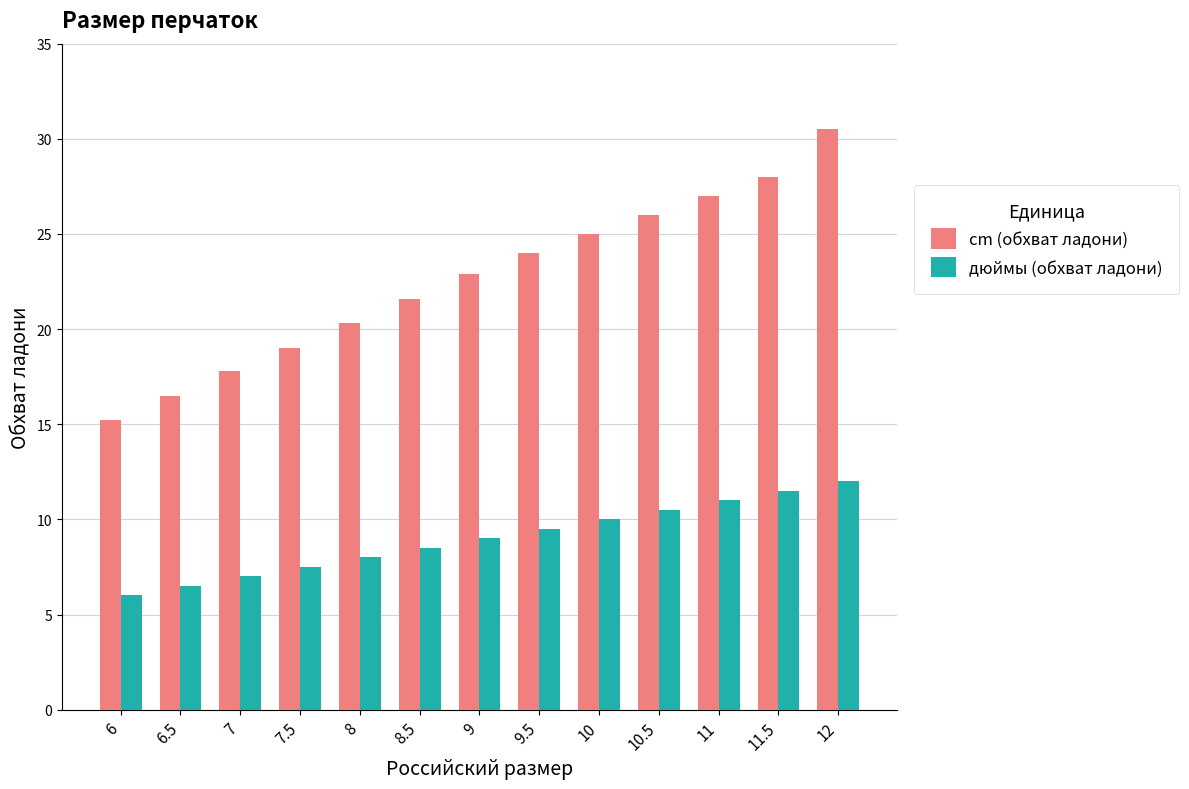

At which category is the sum across all series the highest?

12